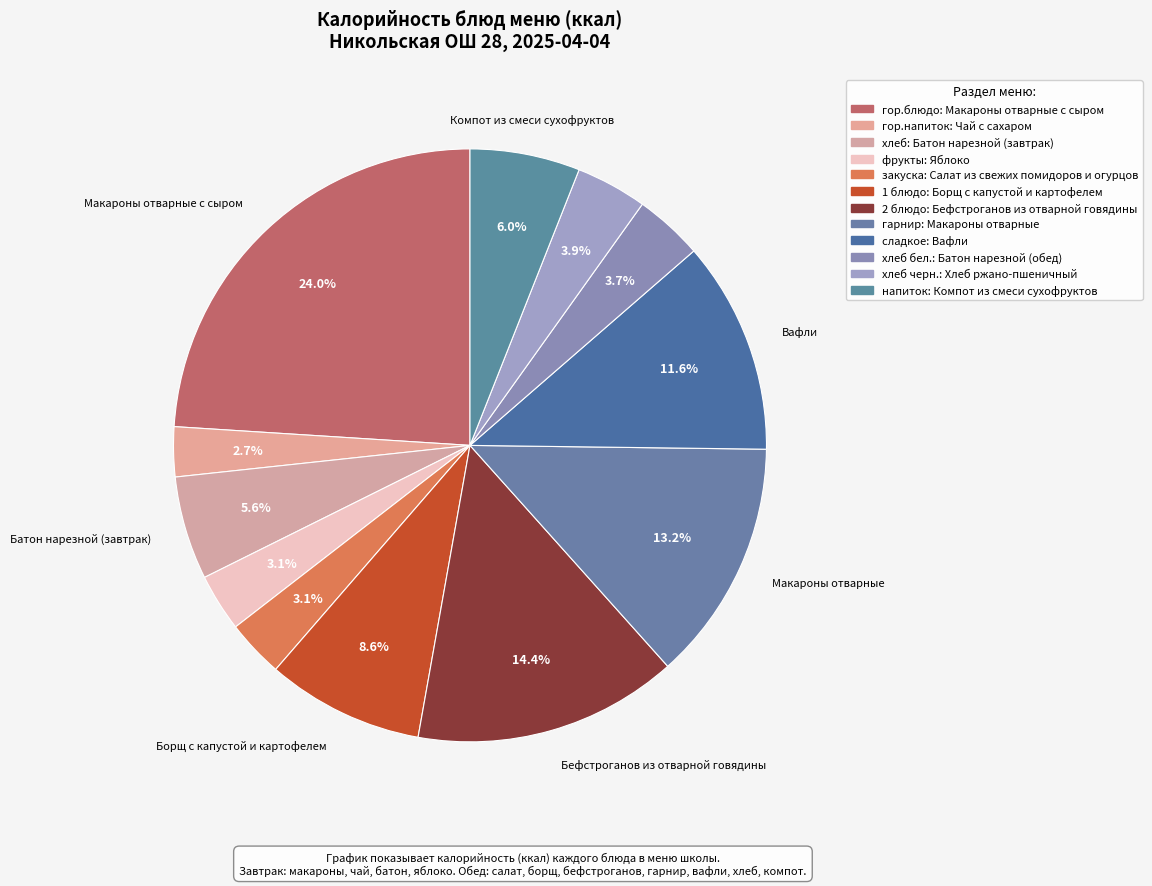

How many slices are in this pie chart?

12